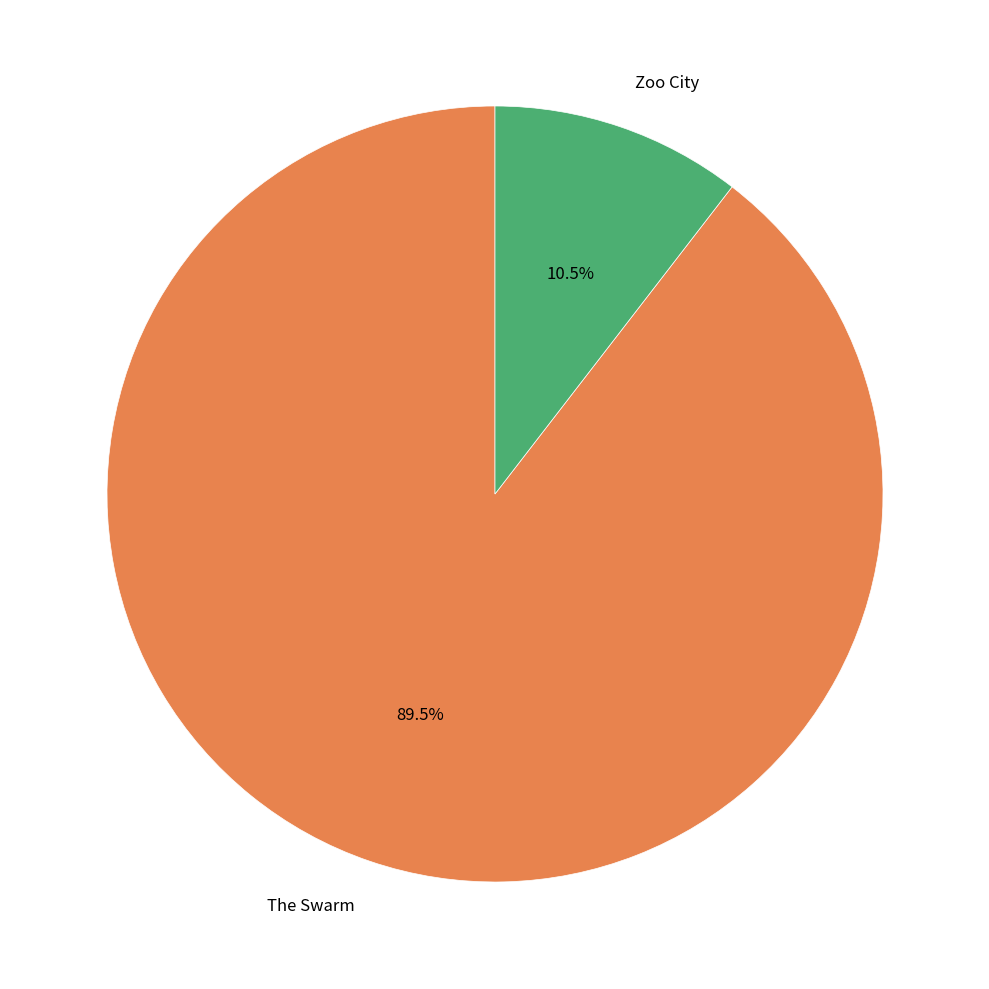

How many slices are in this pie chart?

2